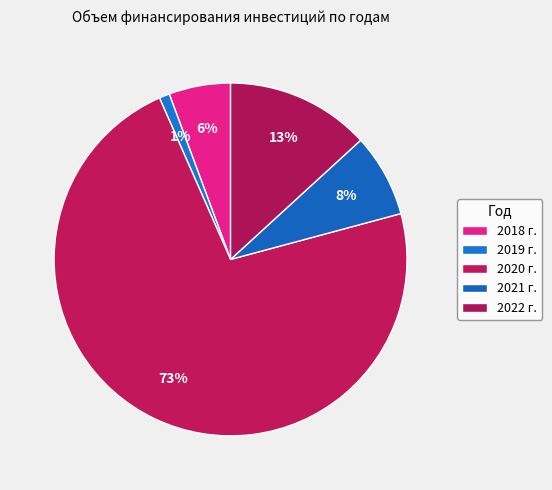

How many slices are in this pie chart?

5